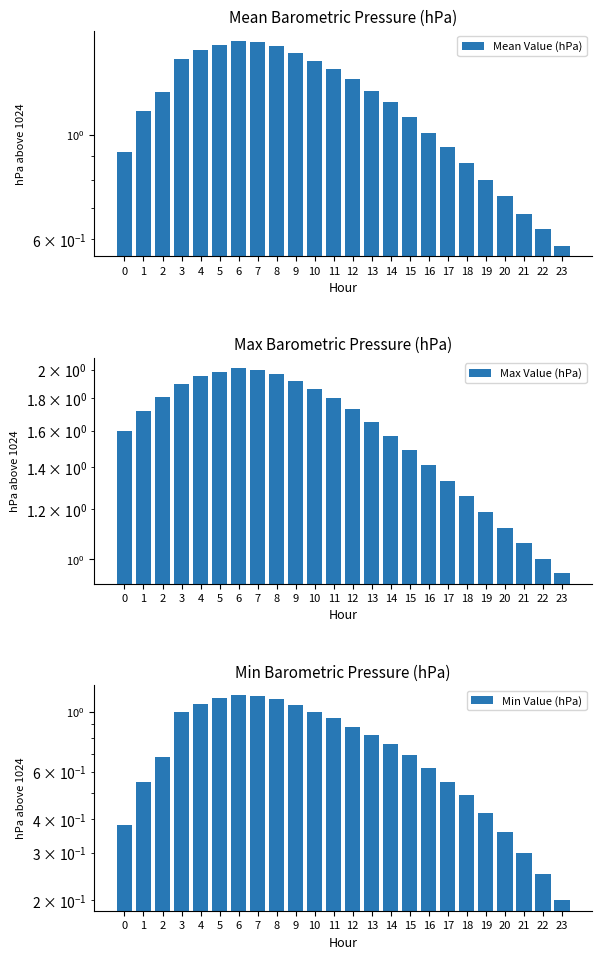

Which category has the lowest value in the Max Value (hPa) series?

23